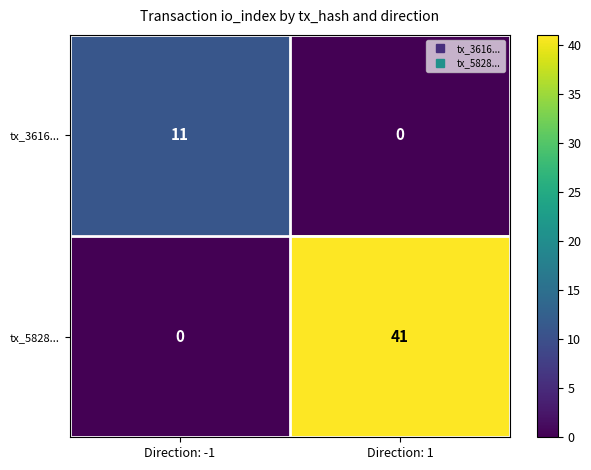

How many categories are shown in the chart?

2